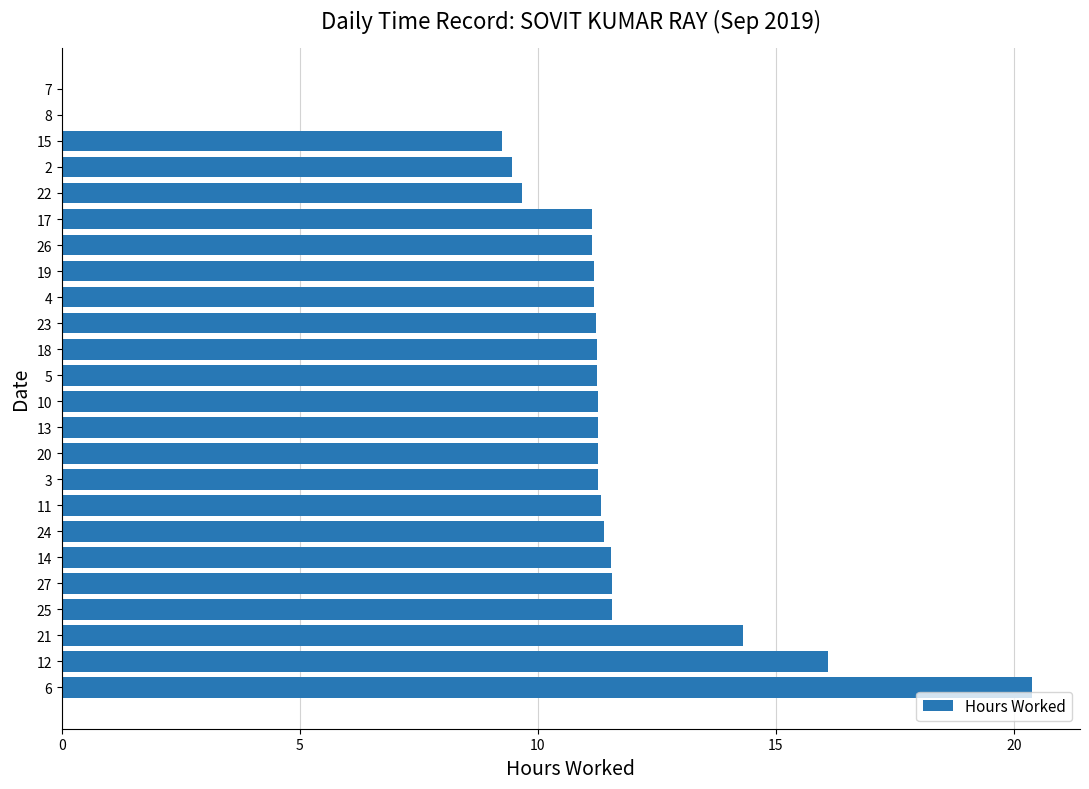

True or false: the data shows 15.6 at 4.

False